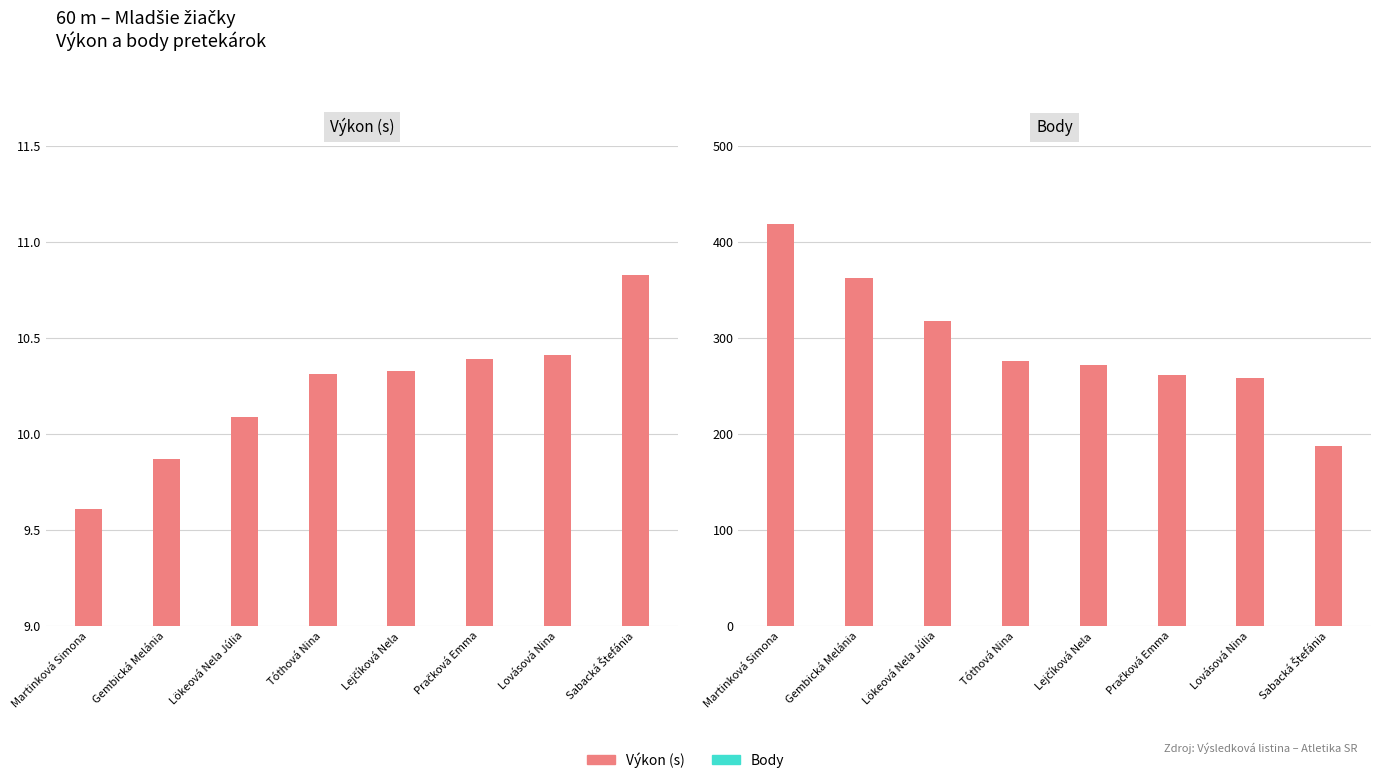

What position from the right is Lovásová Nina?

2